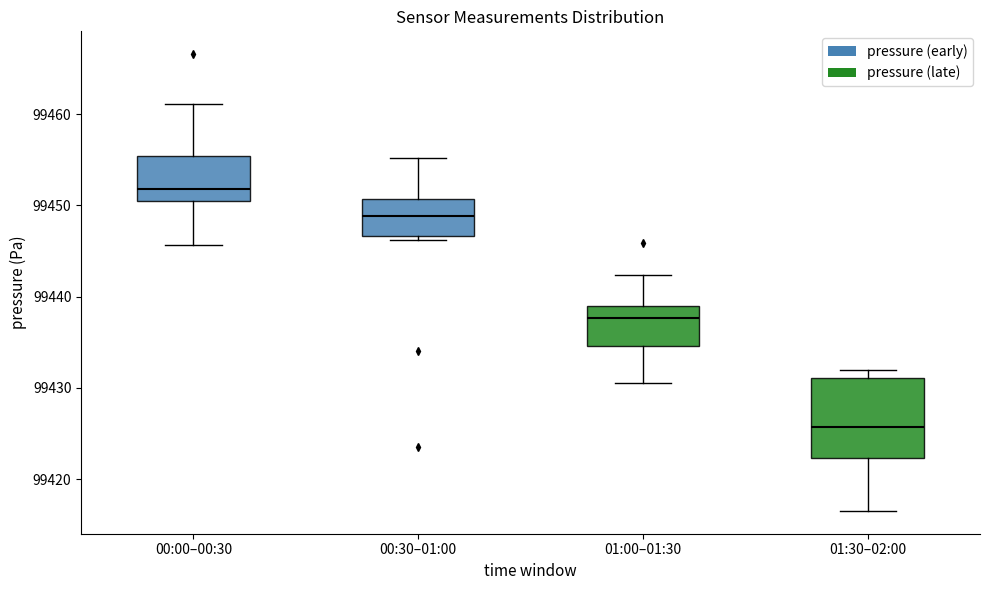

Where does the upper whisker of the box for 00:30–01:00 end on the y-axis? The values are not printed on the chart, so give them approximately, as read against the axis.

99455